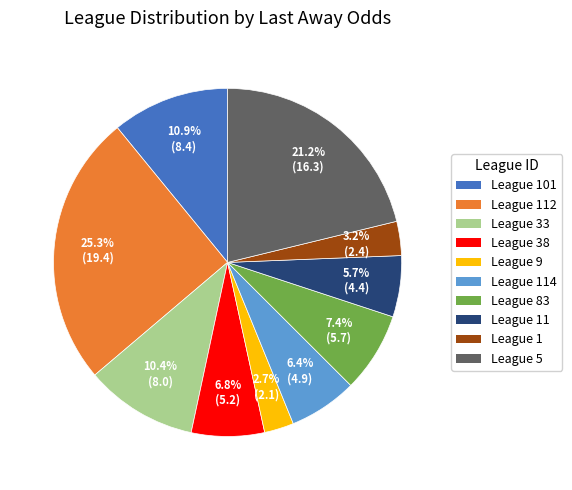

Is there a majority slice in this chart?

No